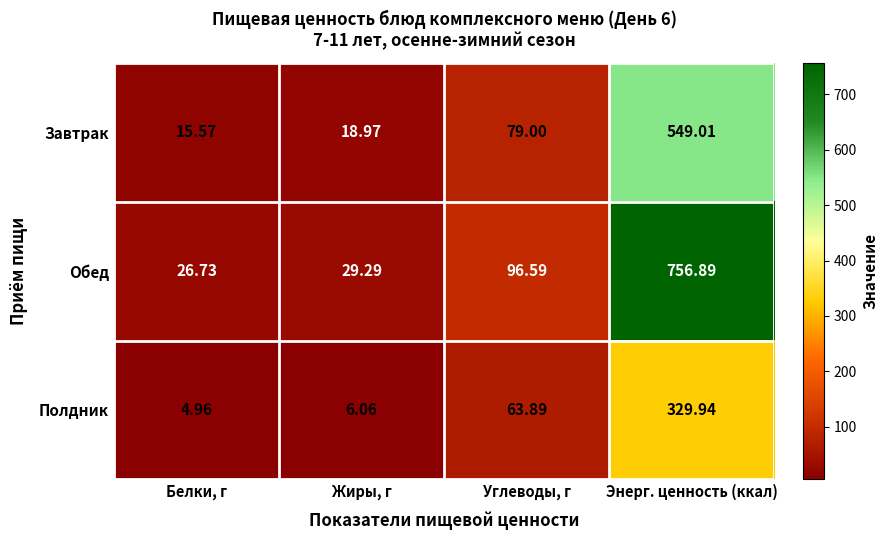

Which series has the widest spread of values?

Обед